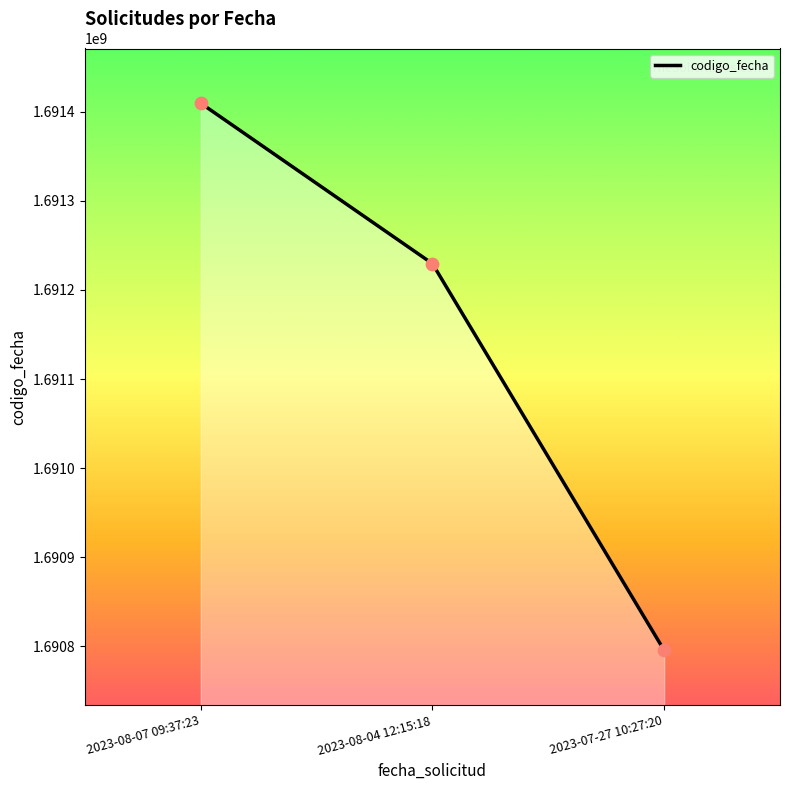

What is the change in value from 2023-08-07 09:37:23 to 2023-07-27 10:27:20?

-614307